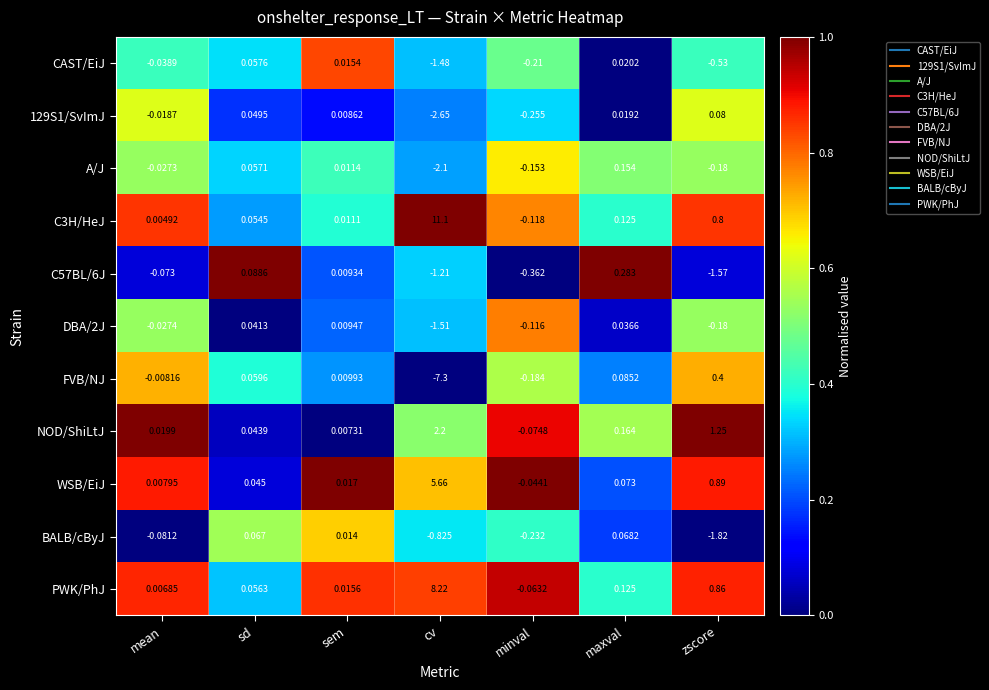

At which category is the sum across all series the highest?

cv